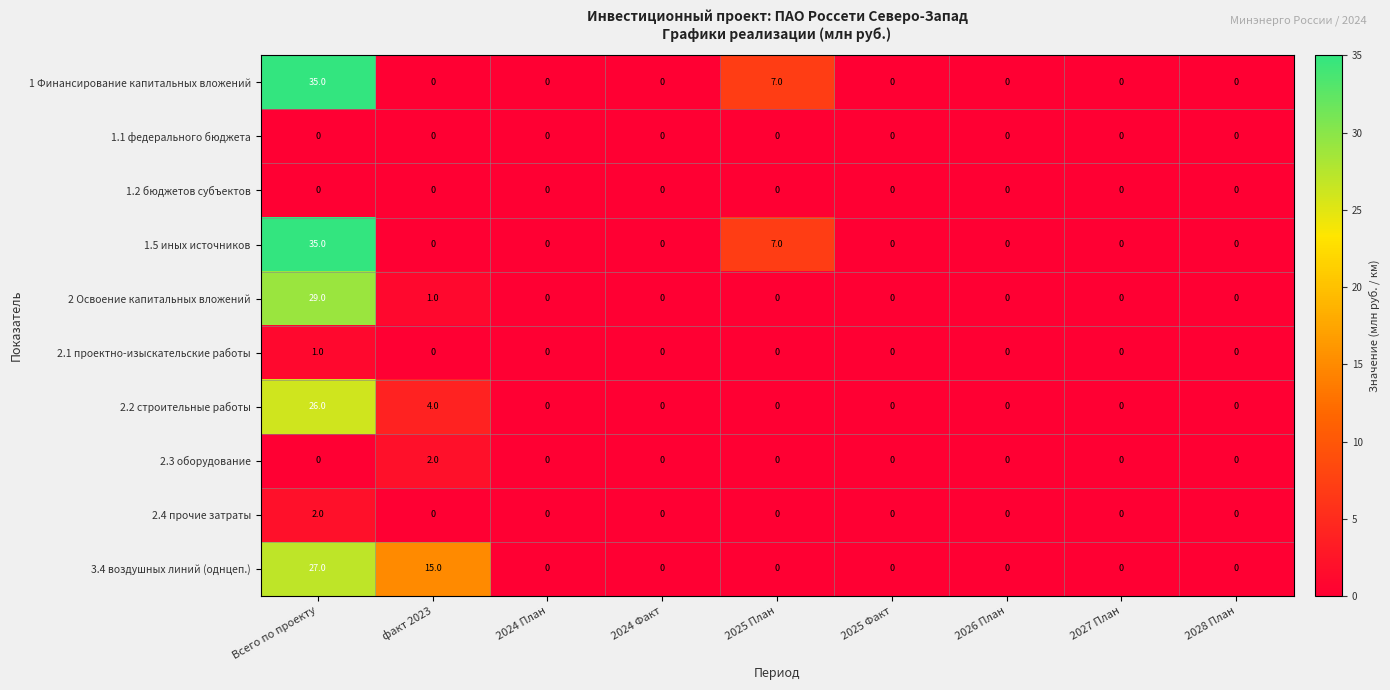

Which category has the highest value across all series?

Всего по проекту